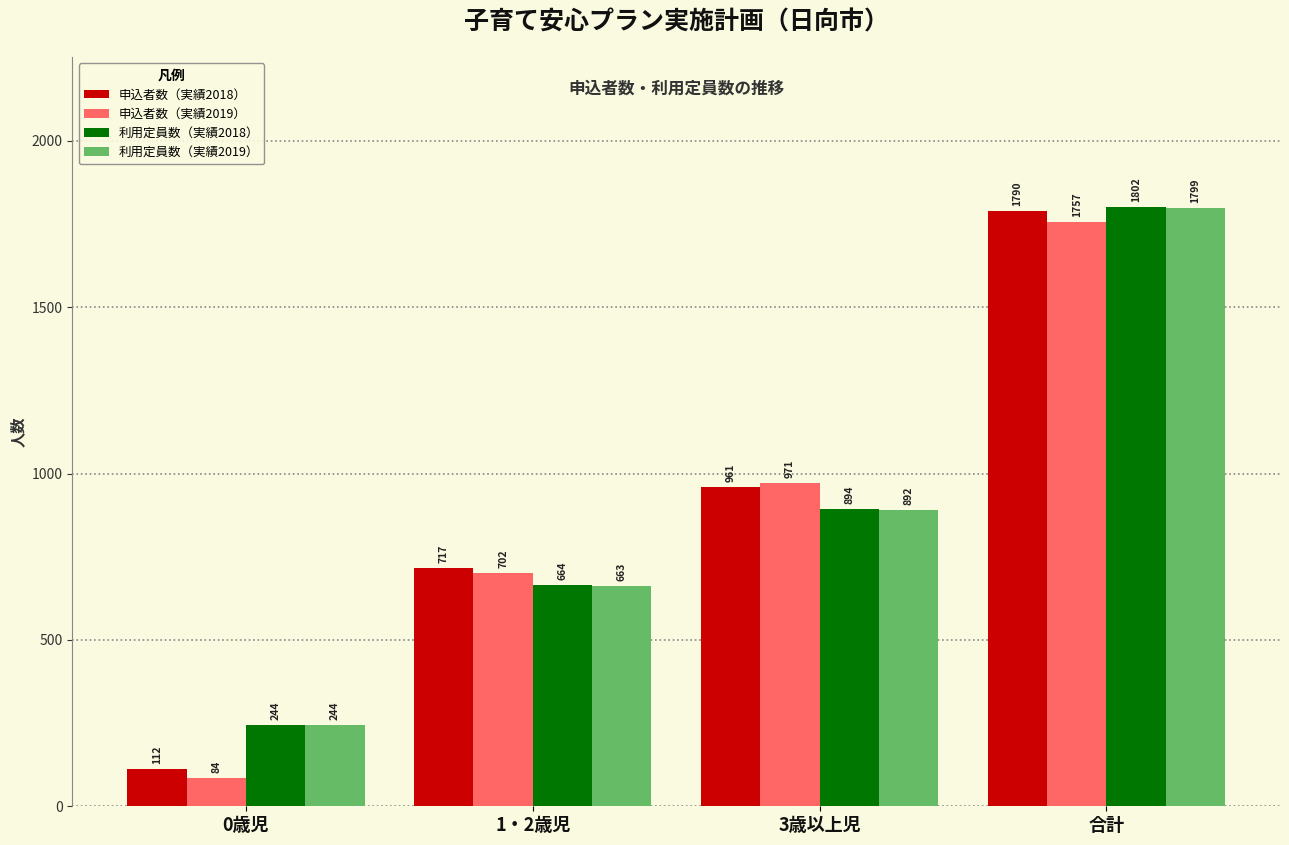

Count the 利用定員数（実績2018） values in the range 664 to 1802.

3